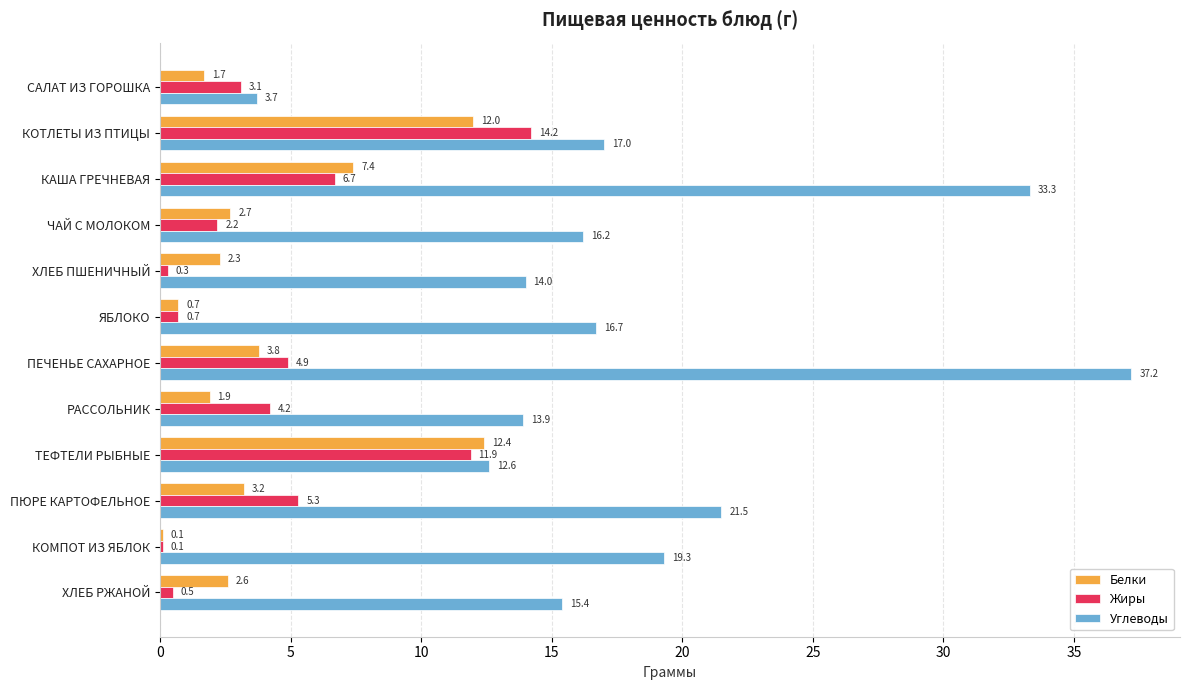

What is the maximum value shown in the chart?

37.2